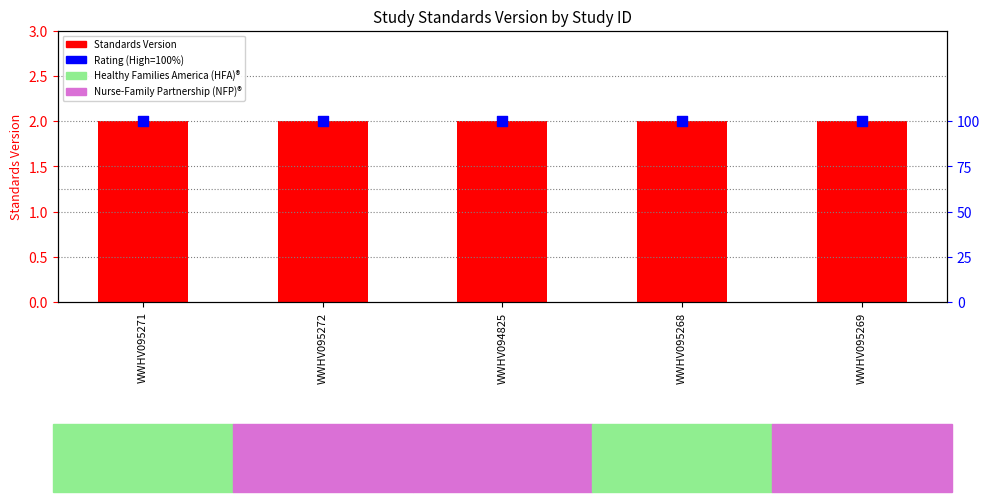

Which series contains the lowest Y value?

Standards Version